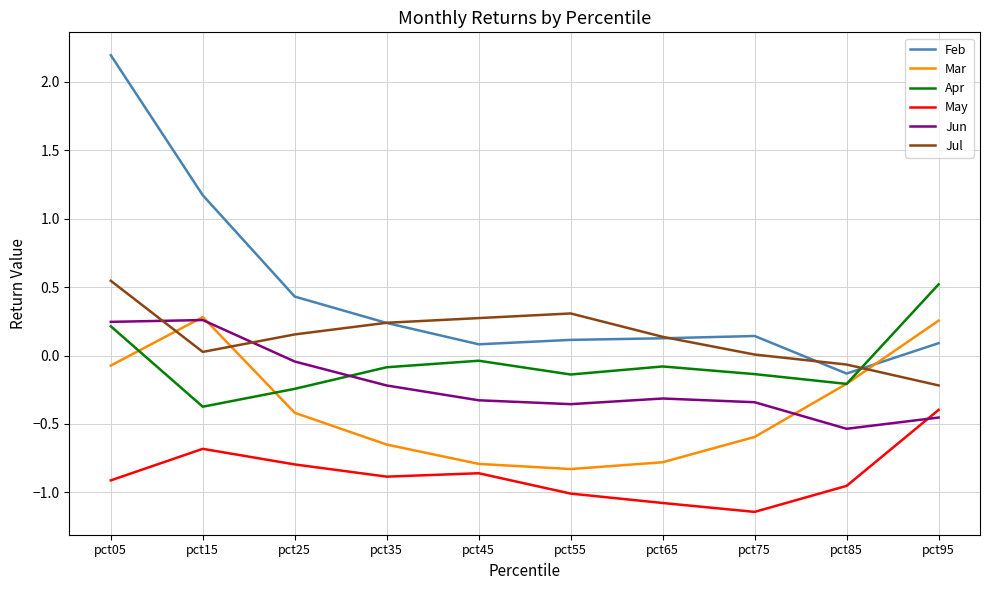

True or false: Jul and May cross at least once.

False